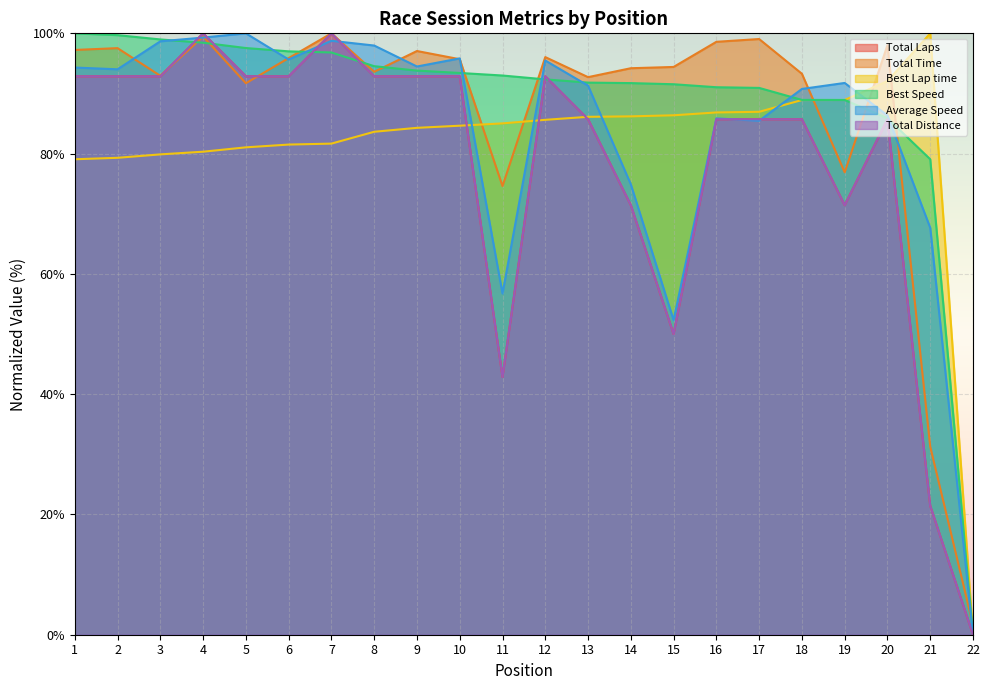

How many intersections are there between Best Lap time and Total Laps?

3